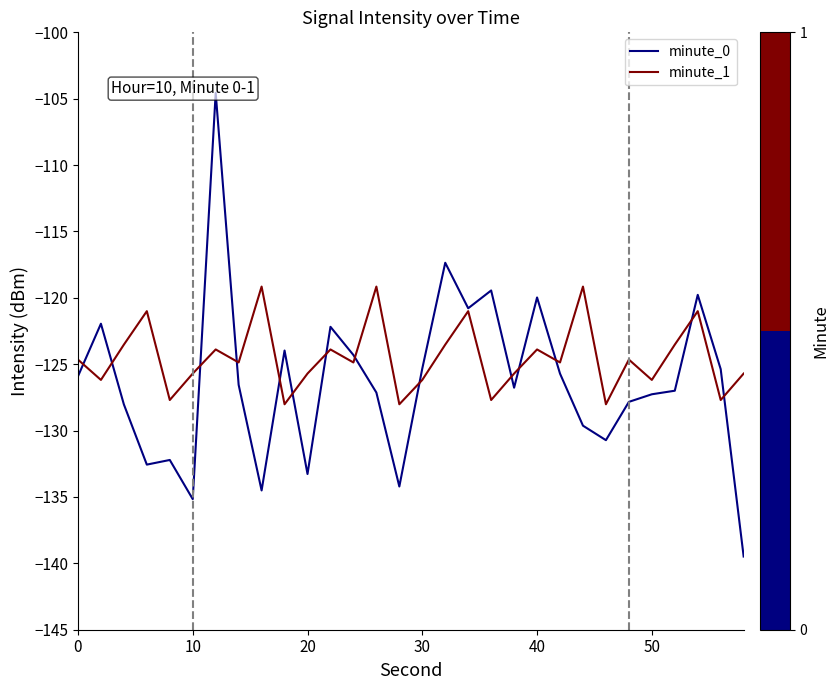

The value of minute_1 at 40 is -35.7. True or false?

False